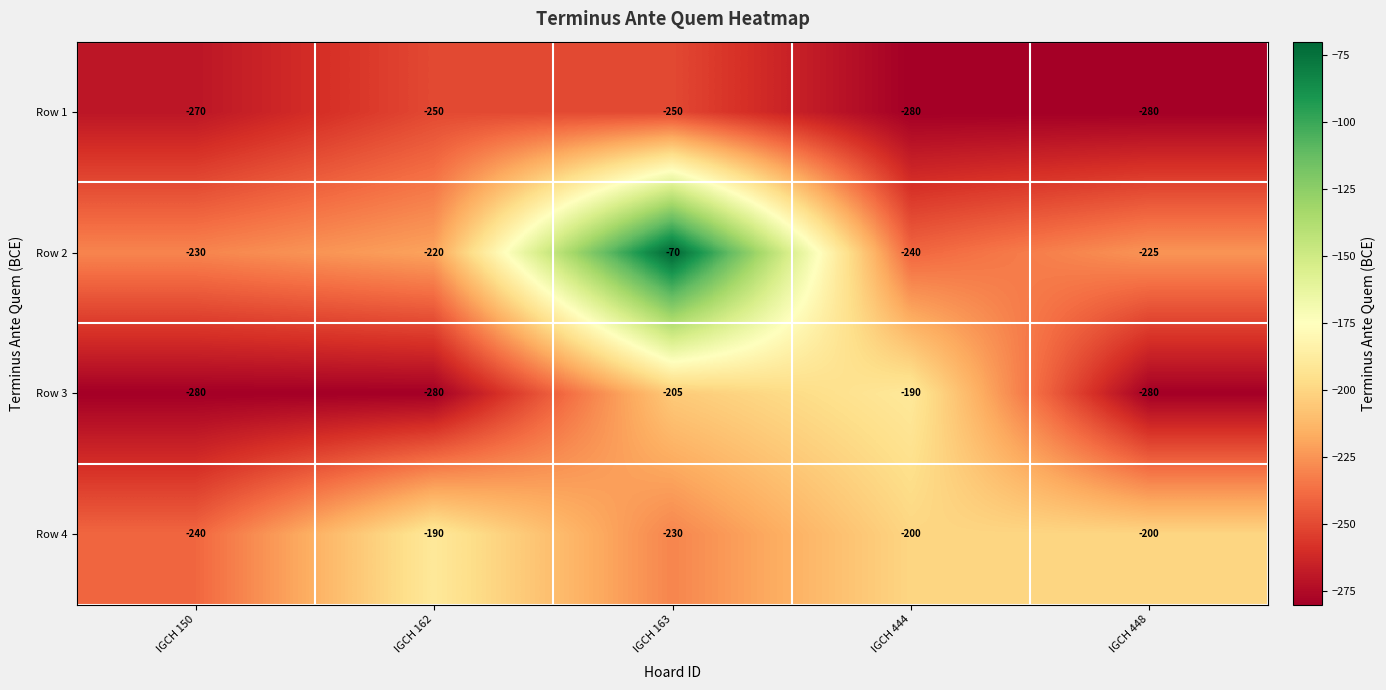

What is the difference between the maximum and minimum values in the Row 1 series?

30